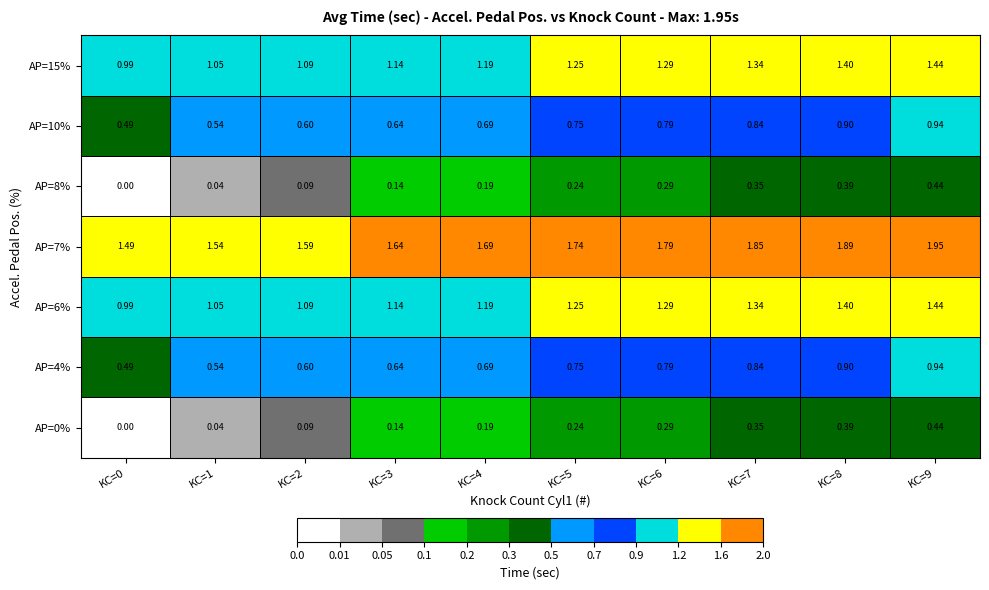

What is the total value across all series at KC=9?

7.6